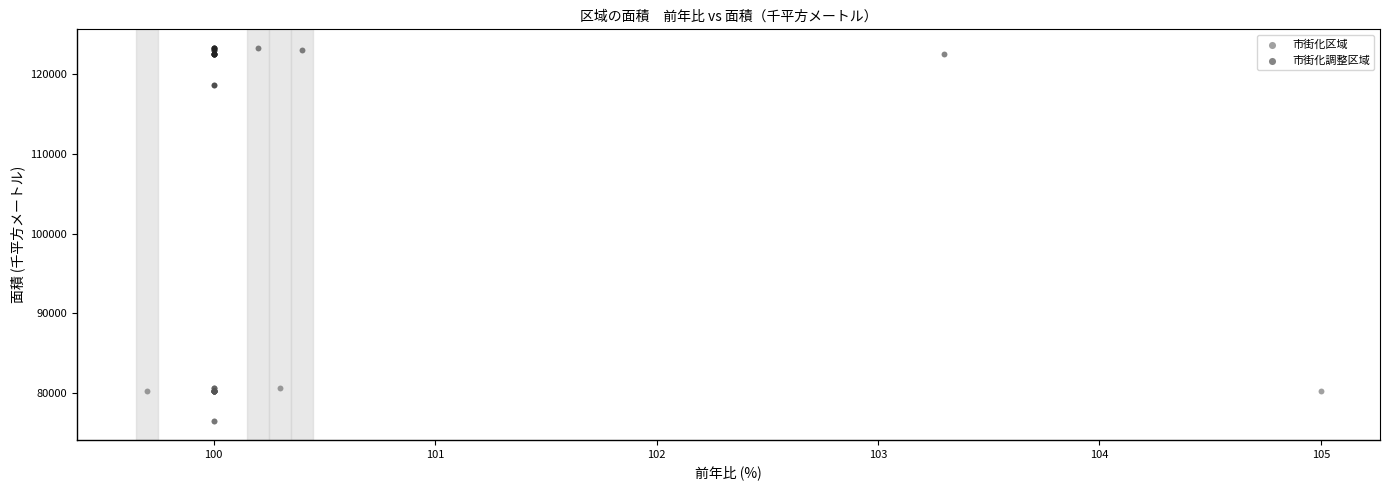

Which series contains the highest Y value?

市街化調整区域